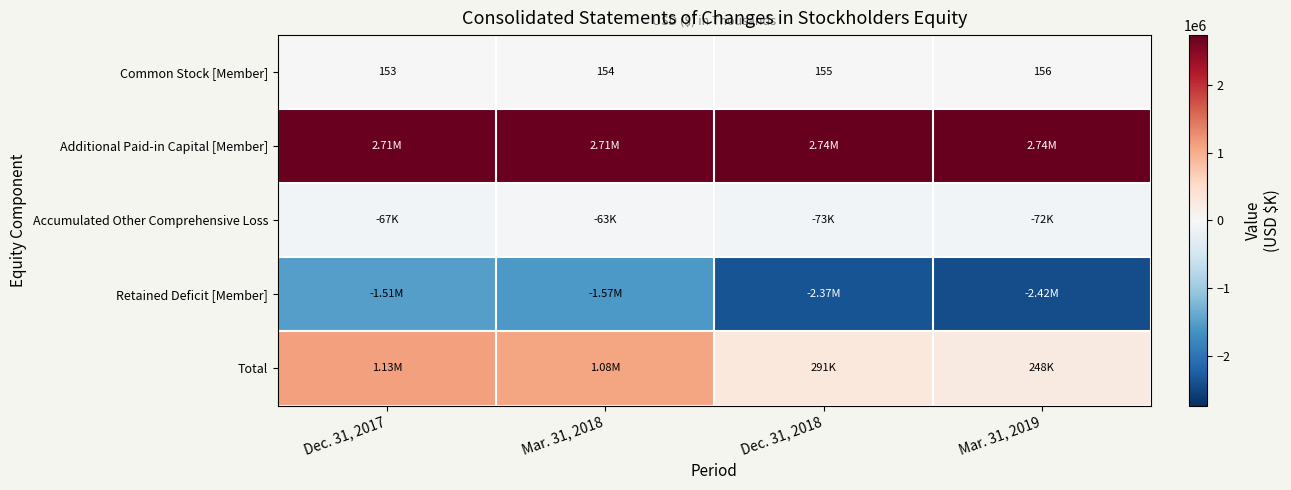

Is it true that Common Stock [Member] equals 154 at Mar. 31, 2018?

True